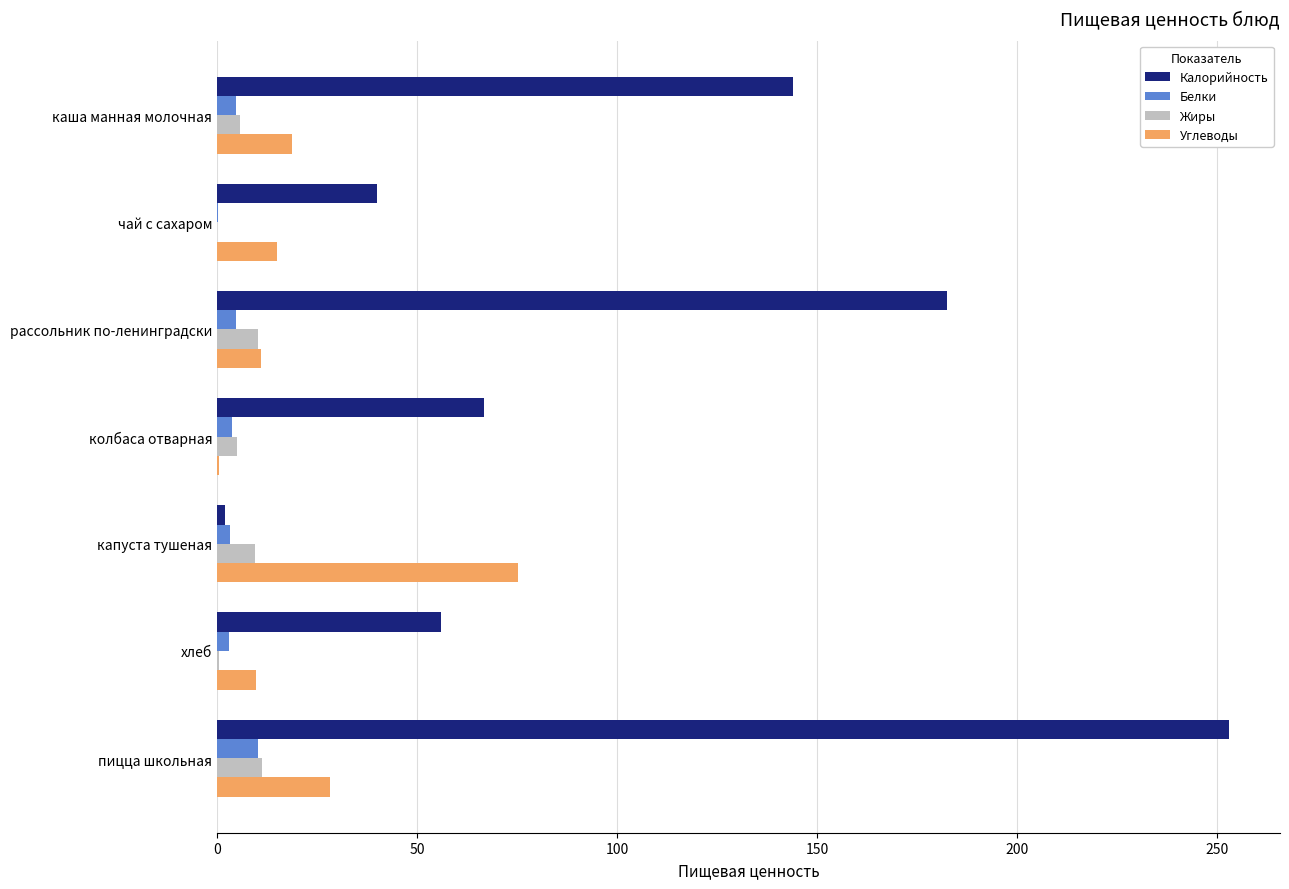

Is it true that Калорийность equals 99.8 at пицца школьная?

False